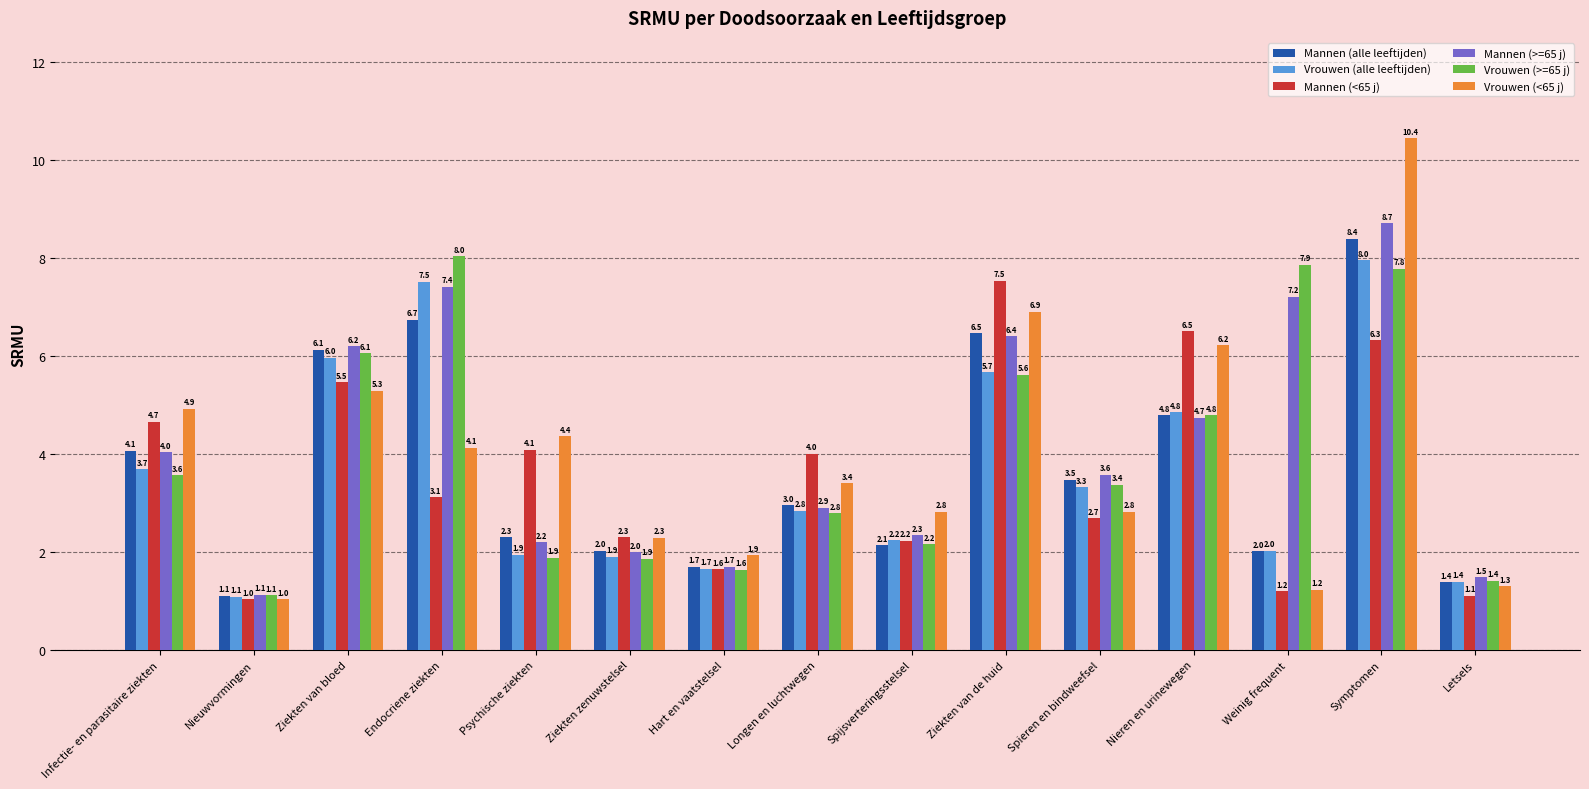

What are all the series names shown in the legend?

Mannen (alle leeftijden), Vrouwen (alle leeftijden), Mannen (<65 j), Mannen (>=65 j), Vrouwen (>=65 j), Vrouwen (<65 j)